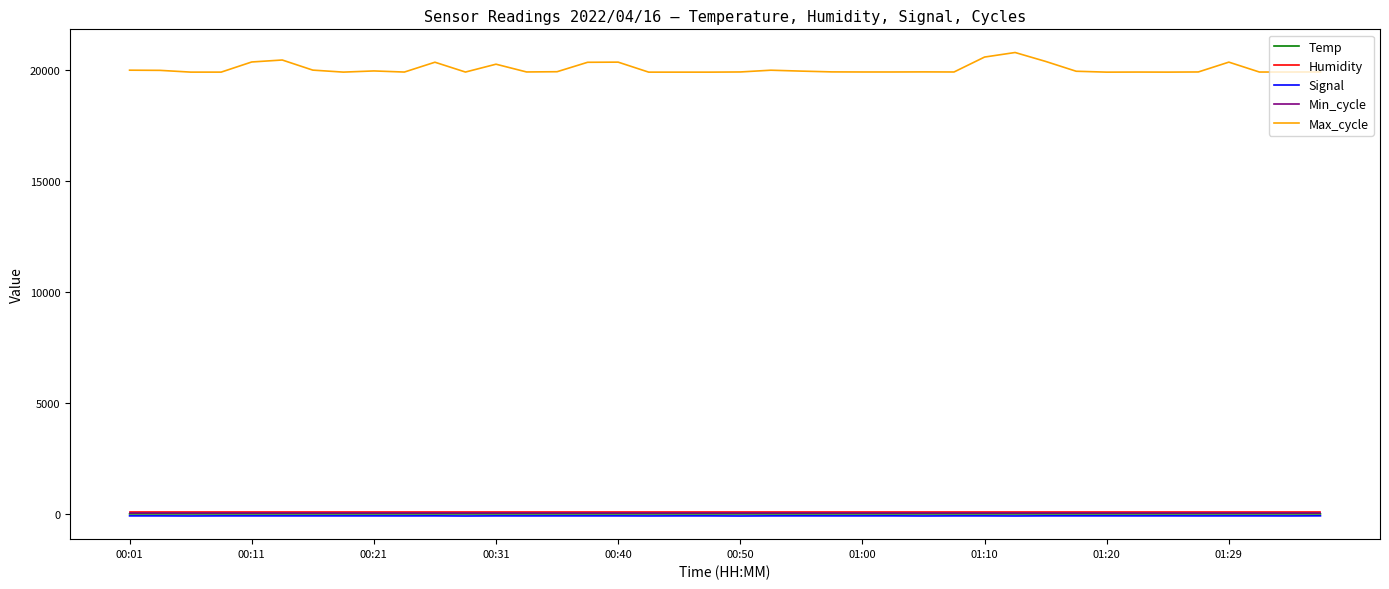

Which series has the largest total across all categories?

Max_cycle